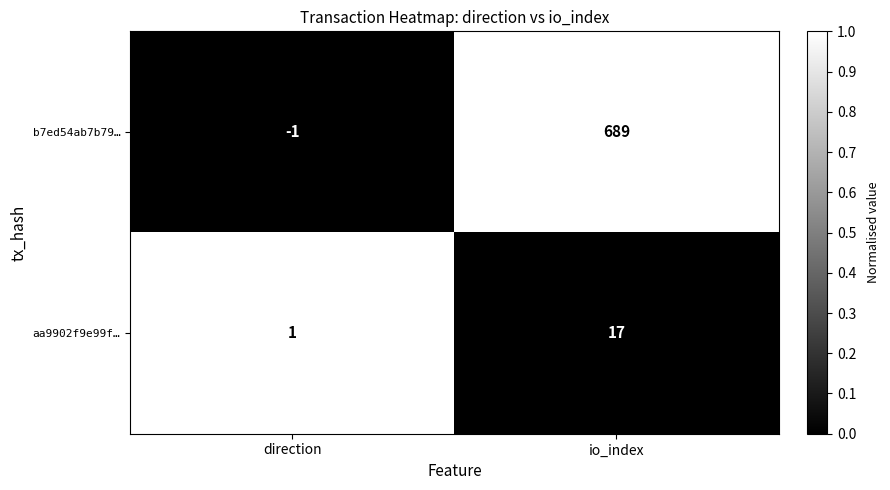

What is the sum of all b7ed54ab7b79… values?

688